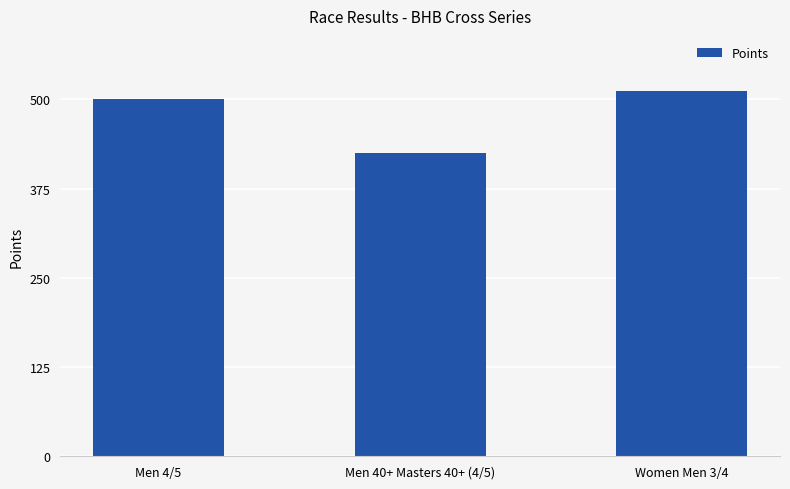

Does the chart contain stacked bars?

No